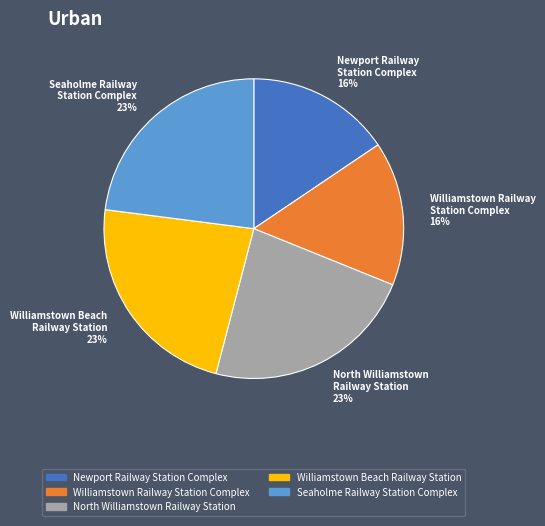

Count the number of slices in the pie.

5